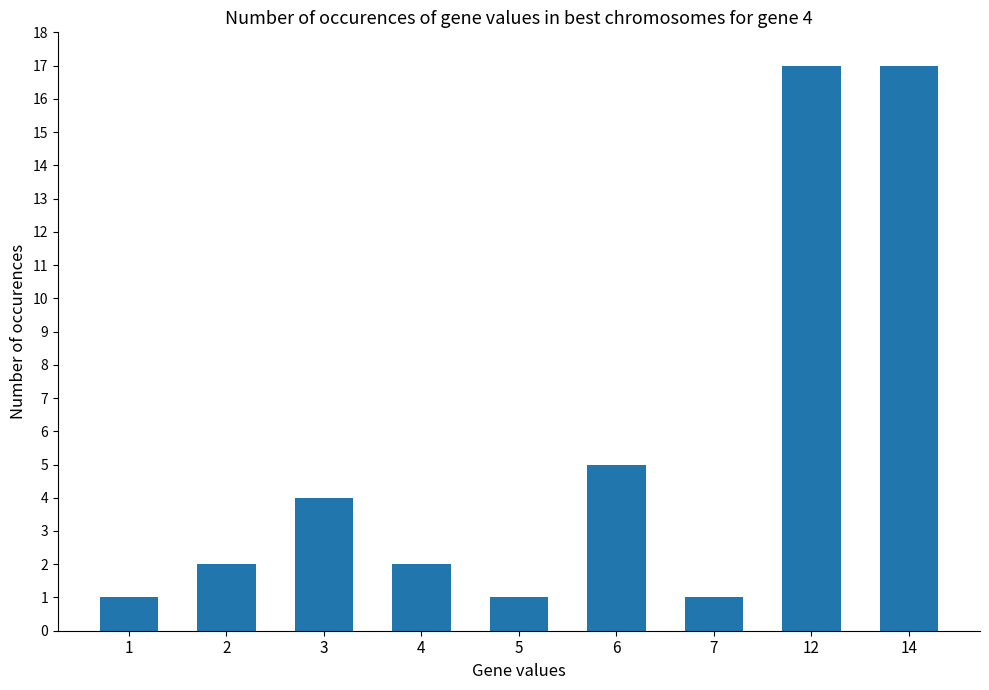

Reading right to left, transcribe all the data shown in this chart.

17	17	1	5	1	2	4	2	1